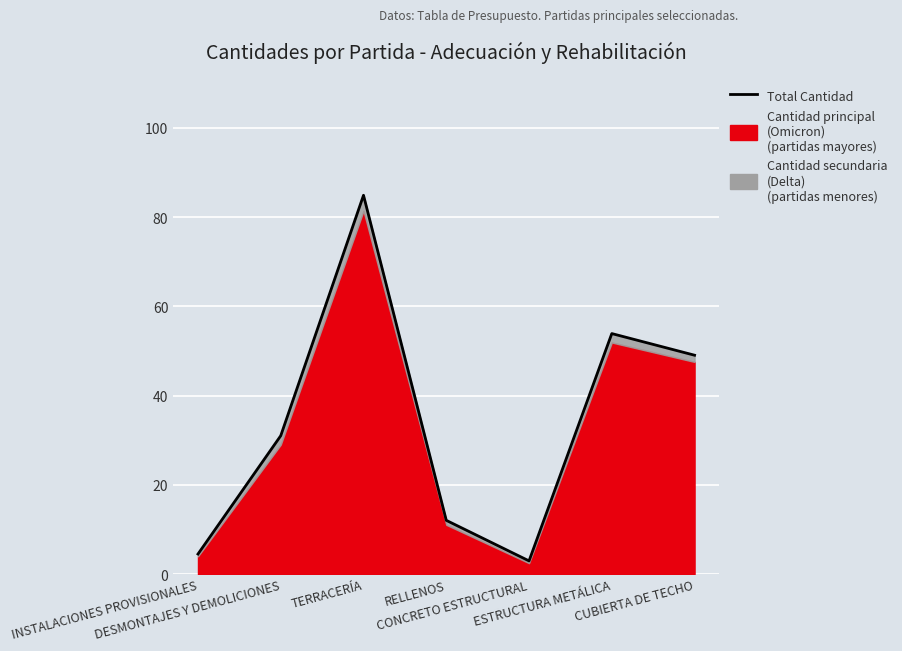

Which label corresponds to the largest value in the chart?

TERRACERÍA